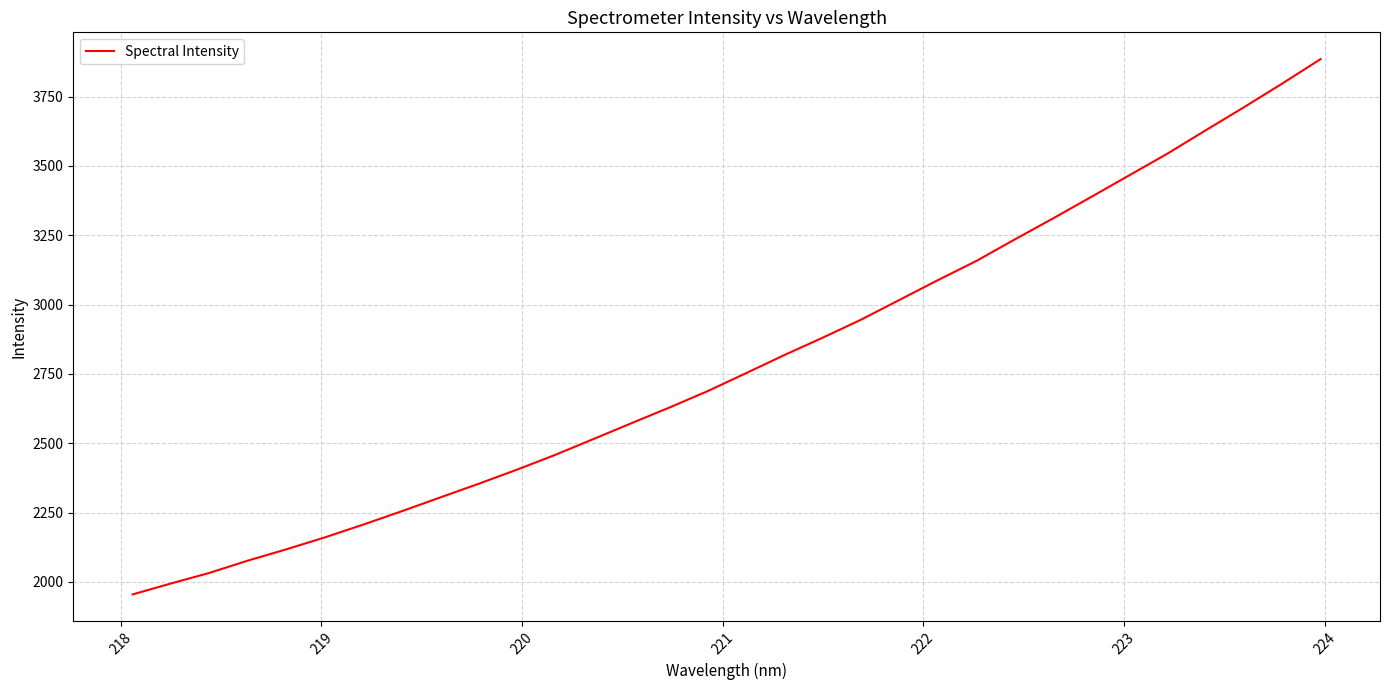

What is the difference between the maximum and minimum values?

1930.9